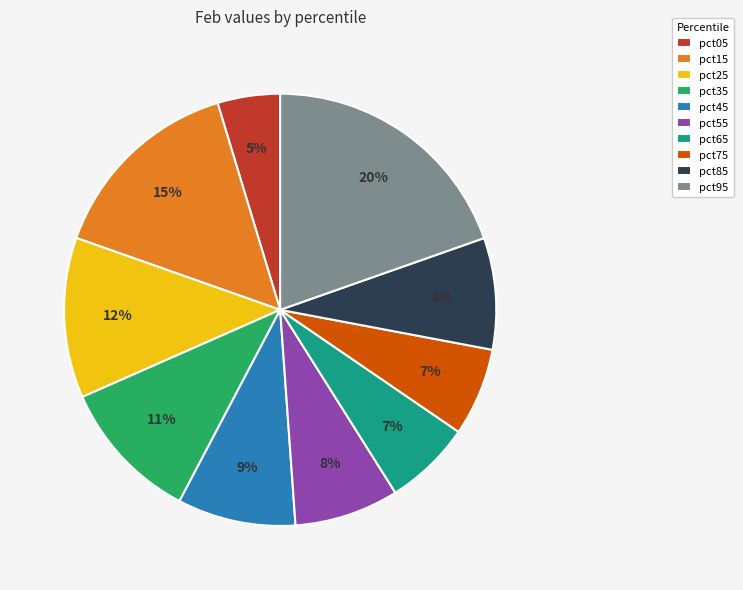

Combined, do pct15 and pct05 account for over 50%?

No